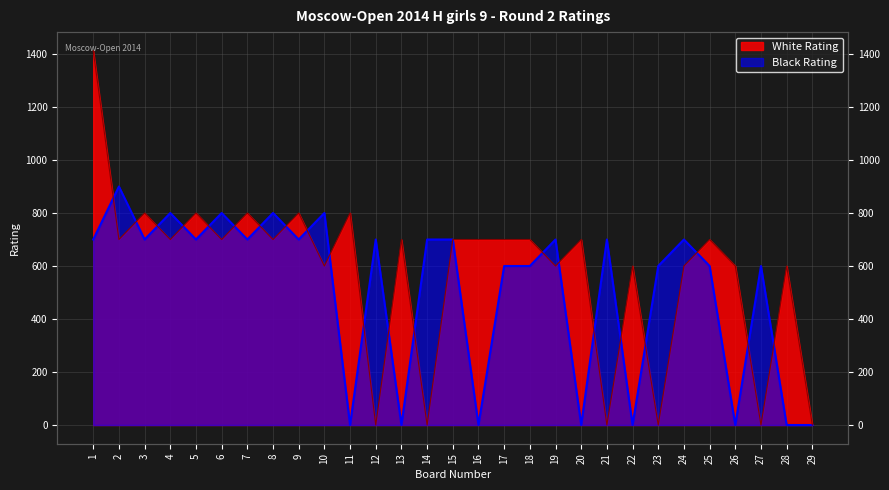

What is the difference between the maximum and minimum values in the Black Rating series?

900